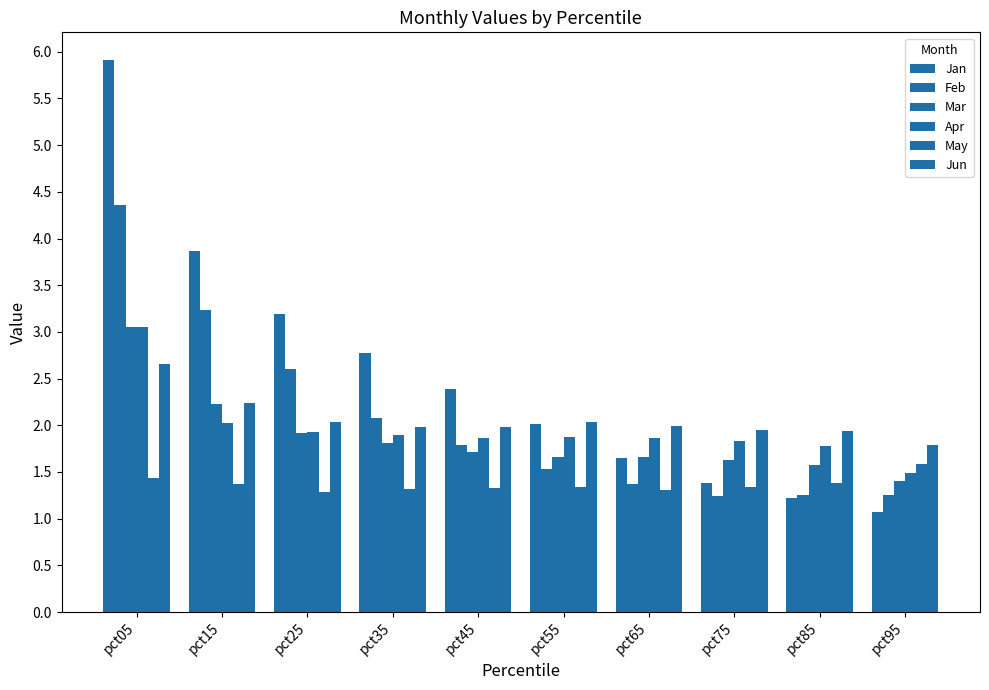

How many data points does each series have?

10